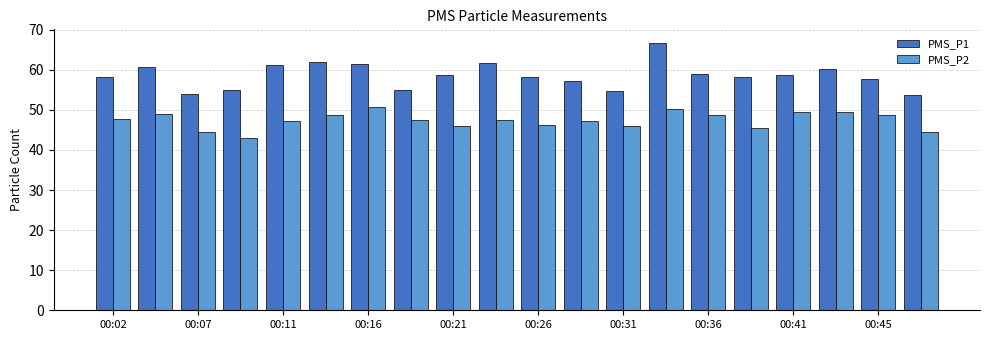

At how many categories does at least one series exceed 45?

20